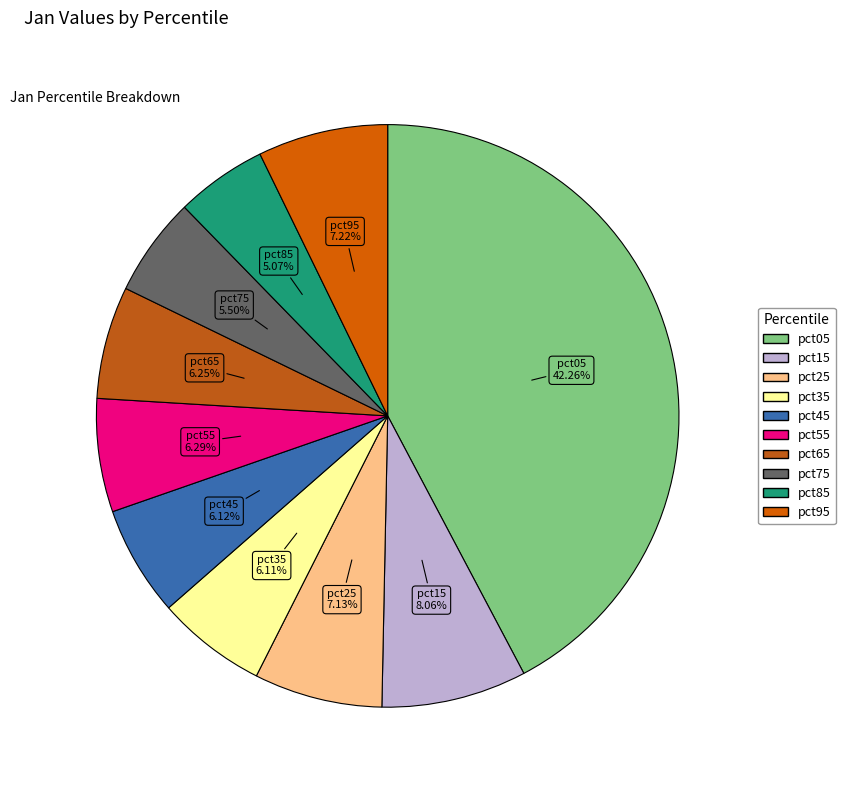

To the nearest percent, what is the difference between the largest and smallest slice percentages?

37%